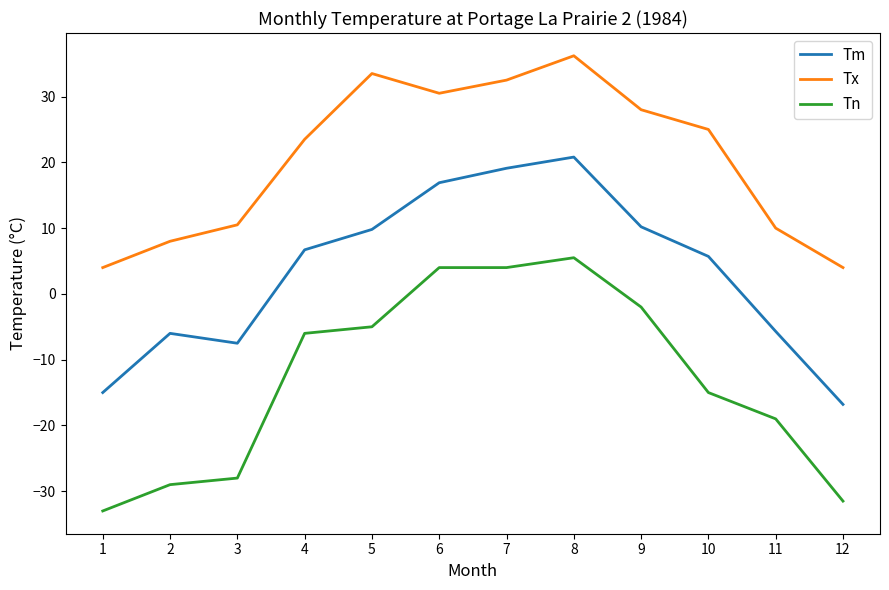

What is the difference between the Tn values at 5 and 8?

10.5